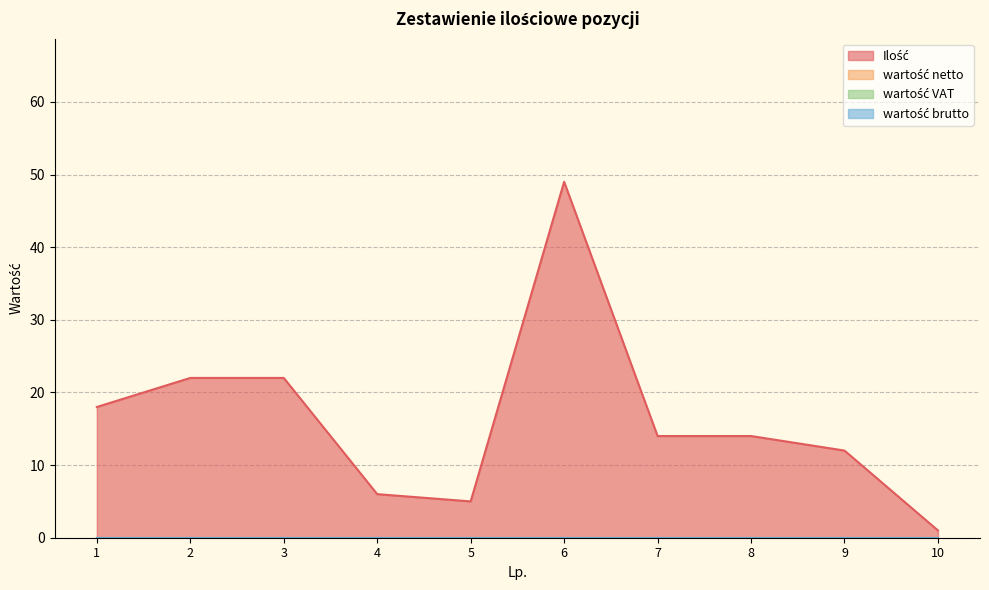

True or false: wartość brutto and Ilość cross at least once.

False